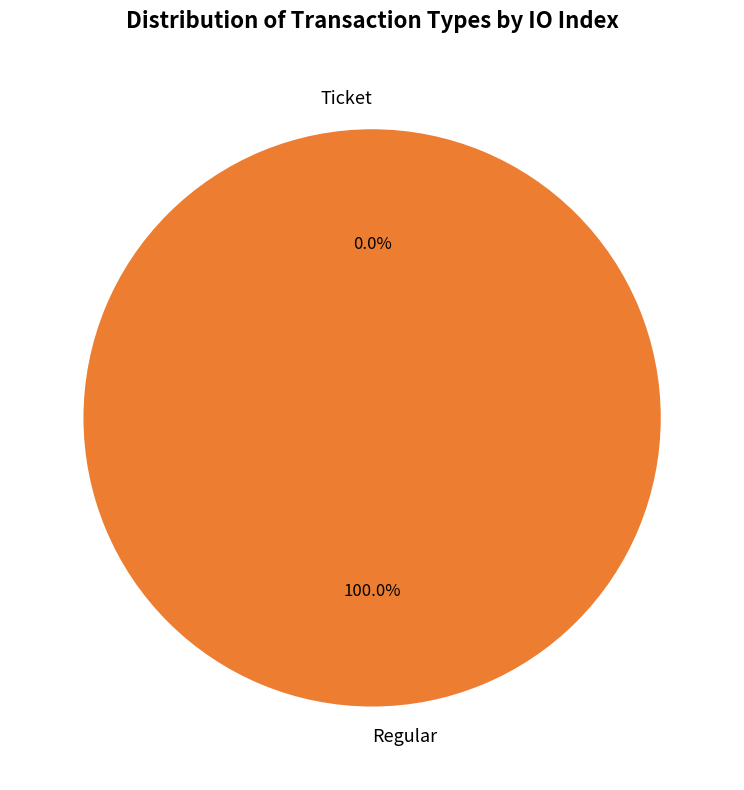

Is Regular the majority of the pie?

Yes